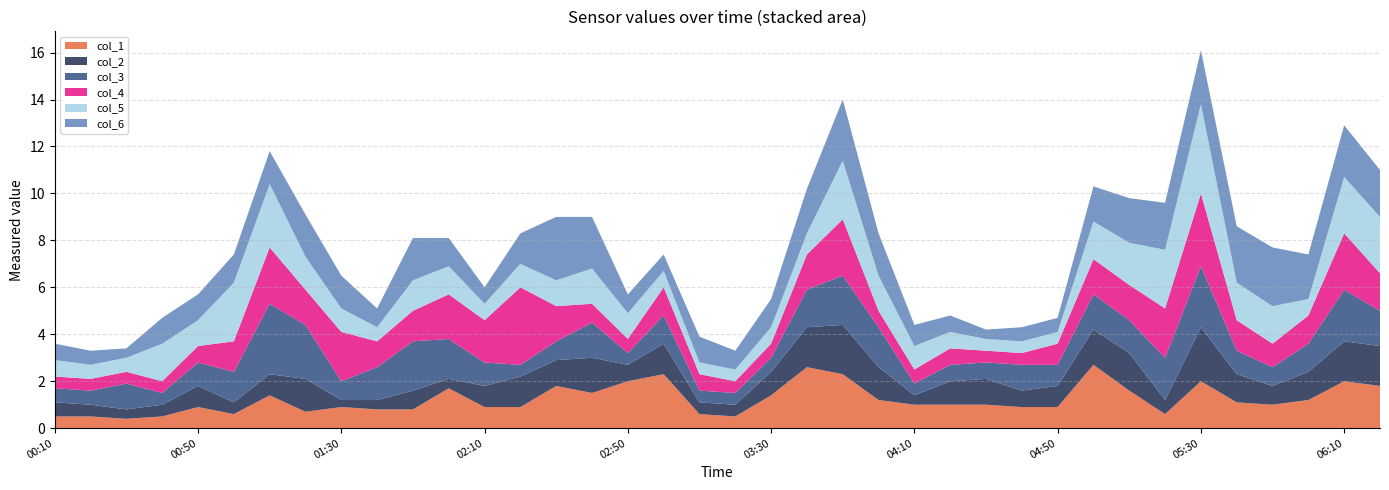

Reading right to left, transcribe all the data shown in this chart.

col_1: 2000/04/15 06:20=1.8	2000/04/15 06:10=2.0	2000/04/15 06:00=1.2	2000/04/15 05:50=1.0	2000/04/15 05:40=1.1	2000/04/15 05:30=2.0	2000/04/15 05:20=0.6	2000/04/15 05:10=1.6	2000/04/15 05:00=2.7	2000/04/15 04:50=0.9	2000/04/15 04:40=0.9	2000/04/15 04:30=1.0	2000/04/15 04:20=1.0	2000/04/15 04:10=1.0	2000/04/15 04:00=1.2	2000/04/15 03:50=2.3	2000/04/15 03:40=2.6	2000/04/15 03:30=1.4	2000/04/15 03:20=0.5	2000/04/15 03:10=0.6	2000/04/15 03:00=2.3	2000/04/15 02:50=2.0	2000/04/15 02:40=1.5	2000/04/15 02:30=1.8	2000/04/15 02:20=0.9	2000/04/15 02:10=0.9	2000/04/15 02:00=1.7	2000/04/15 01:50=0.8	2000/04/15 01:40=0.8	2000/04/15 01:30=0.9	2000/04/15 01:20=0.7	2000/04/15 01:10=1.4	2000/04/15 01:00=0.6	2000/04/15 00:50=0.9	2000/04/15 00:40=0.5	2000/04/15 00:30=0.4	2000/04/15 00:20=0.5	2000/04/15 00:10=0.5
col_2: 2000/04/15 06:20=1.7	2000/04/15 06:10=1.7	2000/04/15 06:00=1.2	2000/04/15 05:50=0.8	2000/04/15 05:40=1.2	2000/04/15 05:30=2.3	2000/04/15 05:20=0.6	2000/04/15 05:10=1.6	2000/04/15 05:00=1.5	2000/04/15 04:50=0.9	2000/04/15 04:40=0.7	2000/04/15 04:30=1.1	2000/04/15 04:20=1.0	2000/04/15 04:10=0.4	2000/04/15 04:00=1.4	2000/04/15 03:50=2.1	2000/04/15 03:40=1.7	2000/04/15 03:30=1.0	2000/04/15 03:20=0.5	2000/04/15 03:10=0.5	2000/04/15 03:00=1.3	2000/04/15 02:50=0.7	2000/04/15 02:40=1.5	2000/04/15 02:30=1.1	2000/04/15 02:20=1.3	2000/04/15 02:10=0.9	2000/04/15 02:00=0.4	2000/04/15 01:50=0.8	2000/04/15 01:40=0.4	2000/04/15 01:30=0.3	2000/04/15 01:20=1.4	2000/04/15 01:10=0.9	2000/04/15 01:00=0.5	2000/04/15 00:50=0.9	2000/04/15 00:40=0.5	2000/04/15 00:30=0.4	2000/04/15 00:20=0.5	2000/04/15 00:10=0.6
col_3: 2000/04/15 06:20=1.5	2000/04/15 06:10=2.2	2000/04/15 06:00=1.2	2000/04/15 05:50=0.8	2000/04/15 05:40=1.0	2000/04/15 05:30=2.6	2000/04/15 05:20=1.8	2000/04/15 05:10=1.4	2000/04/15 05:00=1.5	2000/04/15 04:50=0.9	2000/04/15 04:40=1.1	2000/04/15 04:30=0.7	2000/04/15 04:20=0.7	2000/04/15 04:10=0.5	2000/04/15 04:00=1.7	2000/04/15 03:50=2.1	2000/04/15 03:40=1.6	2000/04/15 03:30=0.6	2000/04/15 03:20=0.5	2000/04/15 03:10=0.5	2000/04/15 03:00=1.2	2000/04/15 02:50=0.5	2000/04/15 02:40=1.5	2000/04/15 02:30=0.8	2000/04/15 02:20=0.5	2000/04/15 02:10=1.0	2000/04/15 02:00=1.7	2000/04/15 01:50=2.1	2000/04/15 01:40=1.4	2000/04/15 01:30=0.8	2000/04/15 01:20=2.3	2000/04/15 01:10=3.0	2000/04/15 01:00=1.3	2000/04/15 00:50=1.0	2000/04/15 00:40=0.5	2000/04/15 00:30=1.1	2000/04/15 00:20=0.6	2000/04/15 00:10=0.6
col_4: 2000/04/15 06:20=1.6	2000/04/15 06:10=2.4	2000/04/15 06:00=1.2	2000/04/15 05:50=1.0	2000/04/15 05:40=1.3	2000/04/15 05:30=3.1	2000/04/15 05:20=2.1	2000/04/15 05:10=1.5	2000/04/15 05:00=1.5	2000/04/15 04:50=0.9	2000/04/15 04:40=0.5	2000/04/15 04:30=0.5	2000/04/15 04:20=0.7	2000/04/15 04:10=0.6	2000/04/15 04:00=0.7	2000/04/15 03:50=2.4	2000/04/15 03:40=1.5	2000/04/15 03:30=0.6	2000/04/15 03:20=0.5	2000/04/15 03:10=0.7	2000/04/15 03:00=1.2	2000/04/15 02:50=0.6	2000/04/15 02:40=0.8	2000/04/15 02:30=1.5	2000/04/15 02:20=3.3	2000/04/15 02:10=1.8	2000/04/15 02:00=1.9	2000/04/15 01:50=1.3	2000/04/15 01:40=1.1	2000/04/15 01:30=2.1	2000/04/15 01:20=1.5	2000/04/15 01:10=2.4	2000/04/15 01:00=1.3	2000/04/15 00:50=0.7	2000/04/15 00:40=0.5	2000/04/15 00:30=0.5	2000/04/15 00:20=0.5	2000/04/15 00:10=0.5
col_5: 2000/04/15 06:20=2.4	2000/04/15 06:10=2.4	2000/04/15 06:00=0.7	2000/04/15 05:50=1.6	2000/04/15 05:40=1.6	2000/04/15 05:30=3.8	2000/04/15 05:20=2.5	2000/04/15 05:10=1.8	2000/04/15 05:00=1.6	2000/04/15 04:50=0.5	2000/04/15 04:40=0.5	2000/04/15 04:30=0.5	2000/04/15 04:20=0.7	2000/04/15 04:10=1.0	2000/04/15 04:00=1.5	2000/04/15 03:50=2.5	2000/04/15 03:40=0.9	2000/04/15 03:30=0.7	2000/04/15 03:20=0.5	2000/04/15 03:10=0.5	2000/04/15 03:00=0.7	2000/04/15 02:50=1.1	2000/04/15 02:40=1.5	2000/04/15 02:30=1.1	2000/04/15 02:20=1.0	2000/04/15 02:10=0.7	2000/04/15 02:00=1.2	2000/04/15 01:50=1.3	2000/04/15 01:40=0.6	2000/04/15 01:30=1.0	2000/04/15 01:20=1.4	2000/04/15 01:10=2.7	2000/04/15 01:00=2.5	2000/04/15 00:50=1.1	2000/04/15 00:40=1.6	2000/04/15 00:30=0.6	2000/04/15 00:20=0.6	2000/04/15 00:10=0.7
col_6: 2000/04/15 06:20=2.0	2000/04/15 06:10=2.2	2000/04/15 06:00=1.9	2000/04/15 05:50=2.5	2000/04/15 05:40=2.4	2000/04/15 05:30=2.3	2000/04/15 05:20=2.0	2000/04/15 05:10=1.9	2000/04/15 05:00=1.5	2000/04/15 04:50=0.6	2000/04/15 04:40=0.6	2000/04/15 04:30=0.4	2000/04/15 04:20=0.7	2000/04/15 04:10=0.9	2000/04/15 04:00=1.8	2000/04/15 03:50=2.6	2000/04/15 03:40=1.9	2000/04/15 03:30=1.2	2000/04/15 03:20=0.8	2000/04/15 03:10=1.1	2000/04/15 03:00=0.7	2000/04/15 02:50=0.8	2000/04/15 02:40=2.2	2000/04/15 02:30=2.7	2000/04/15 02:20=1.3	2000/04/15 02:10=0.7	2000/04/15 02:00=1.2	2000/04/15 01:50=1.8	2000/04/15 01:40=0.8	2000/04/15 01:30=1.4	2000/04/15 01:20=1.8	2000/04/15 01:10=1.4	2000/04/15 01:00=1.2	2000/04/15 00:50=1.1	2000/04/15 00:40=1.1	2000/04/15 00:30=0.4	2000/04/15 00:20=0.6	2000/04/15 00:10=0.7